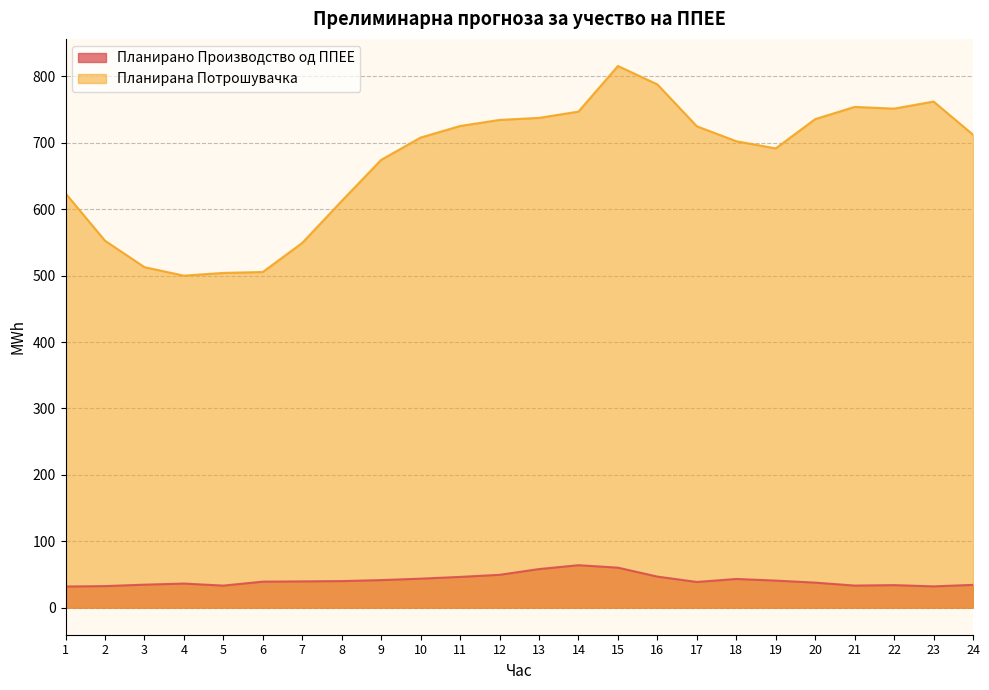

How many categories are shown in the chart?

24